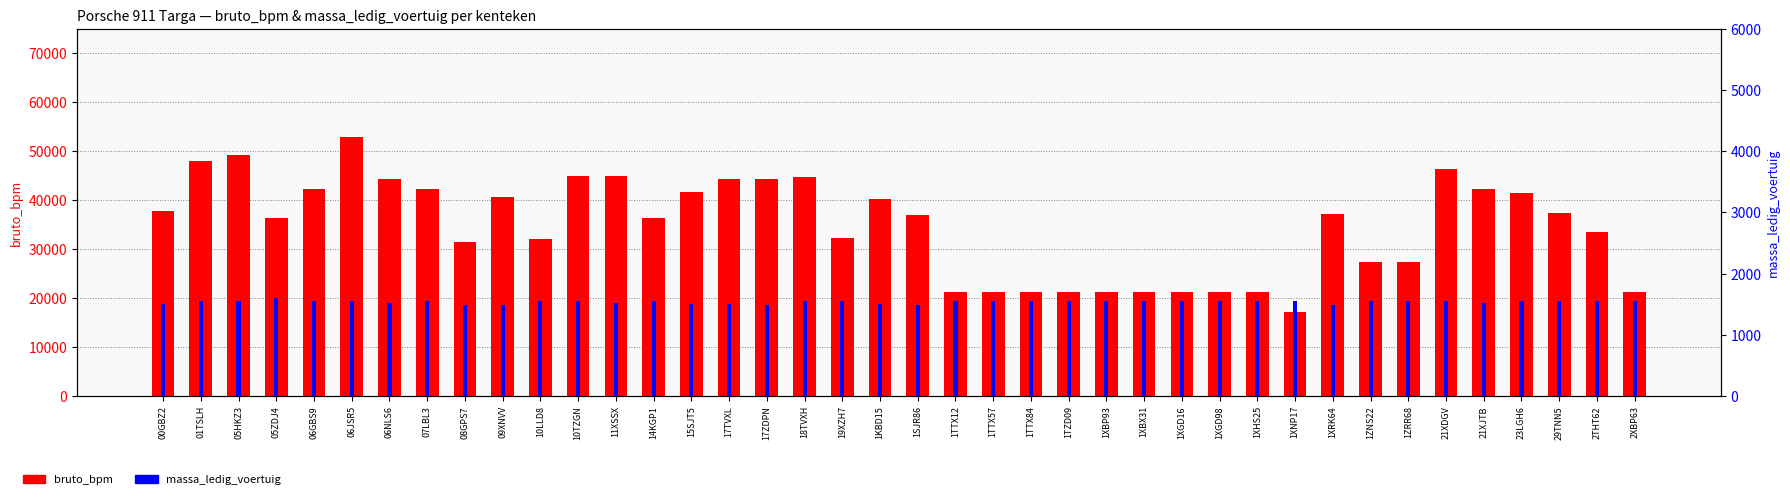

How many data points in massa_ledig_voertuig are less than 1550?

19